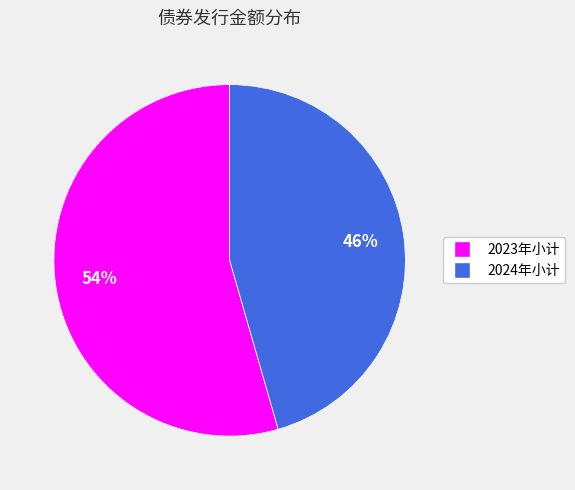

To the nearest percent, what portion does 2023年小计 represent?

54%